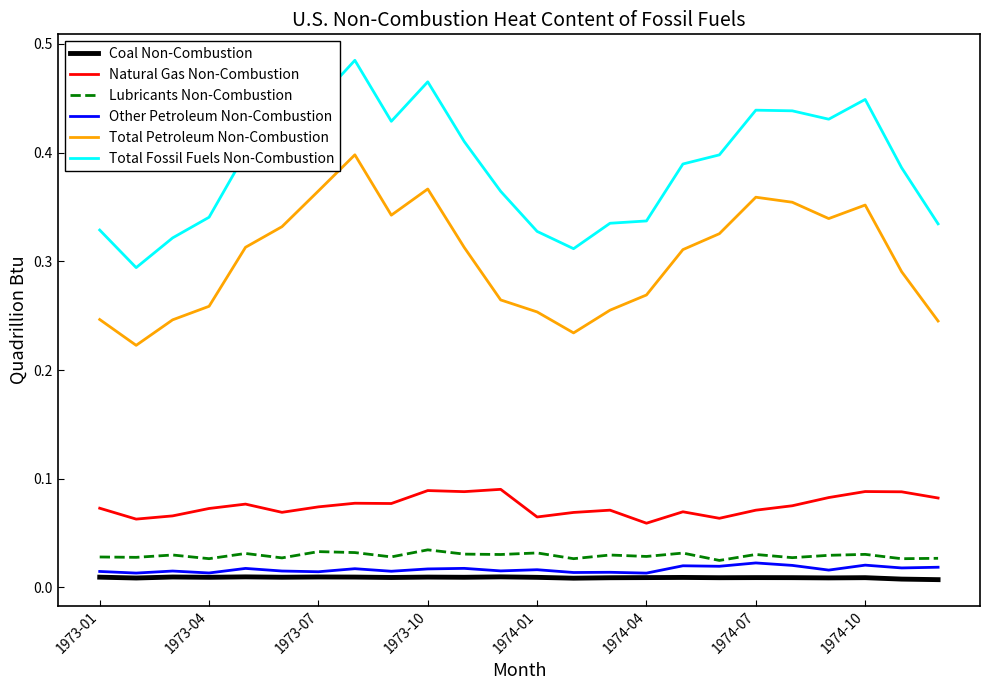

Which series has the largest total across all categories?

Total Fossil Fuels Non-Combustion